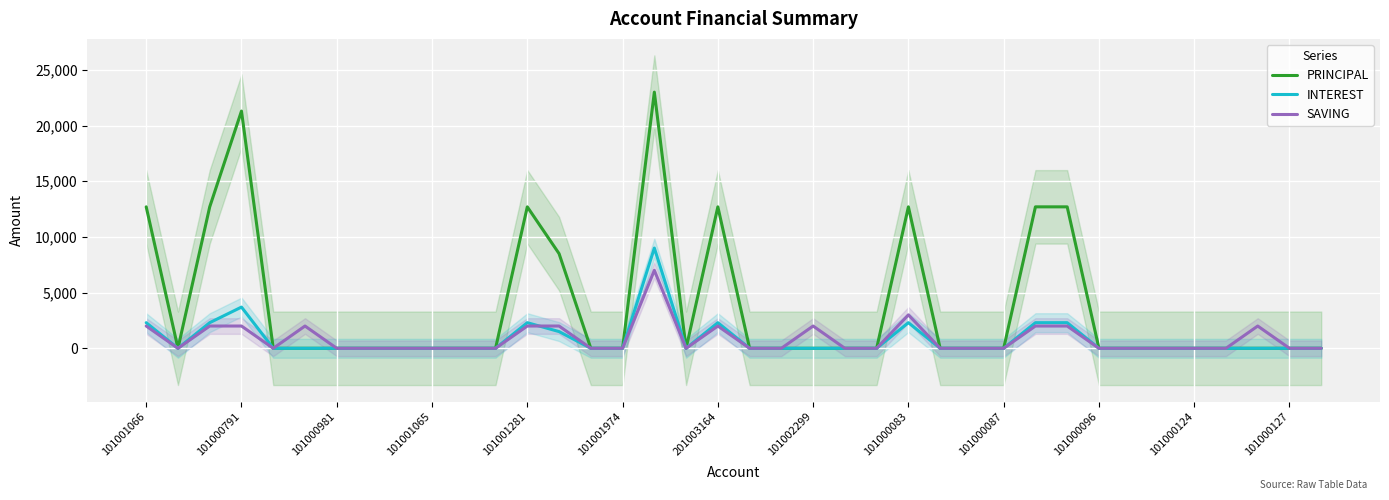

Where is INTEREST nearest to the value 4500?

101000791